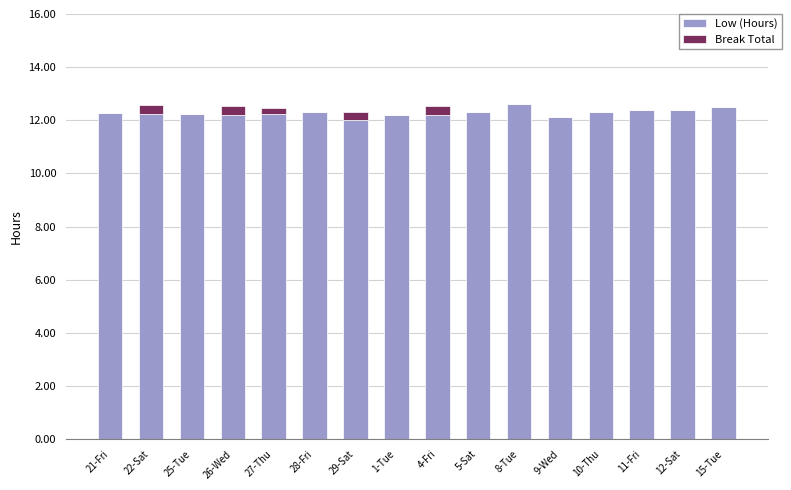

What is the total value across all series at 1-Tue?

12.2